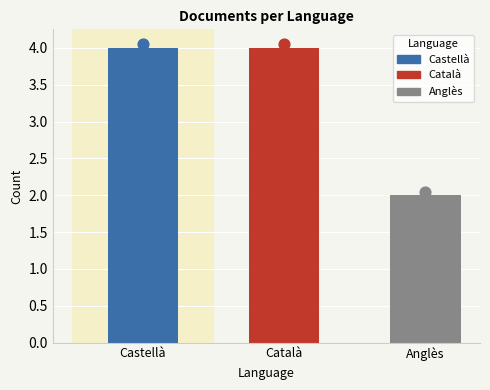

Which has a higher value, Català or Anglès?

Català